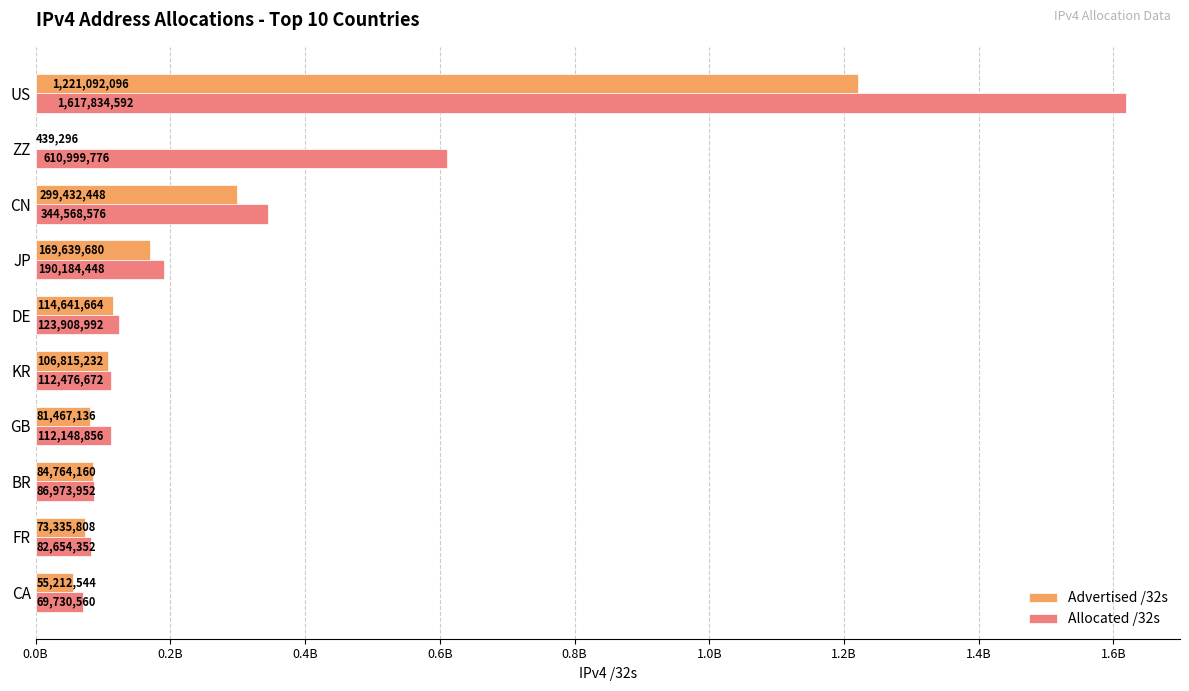

Reading left to right, extract all data points from this chart.

Advertised /32s: 1221092096	439296	299432448	169639680	114641664	106815232	81467136	84764160	73335808	55212544
Allocated /32s: 1617834592	610999776	344568576	190184448	123908992	112476672	112148856	86973952	82654352	69730560